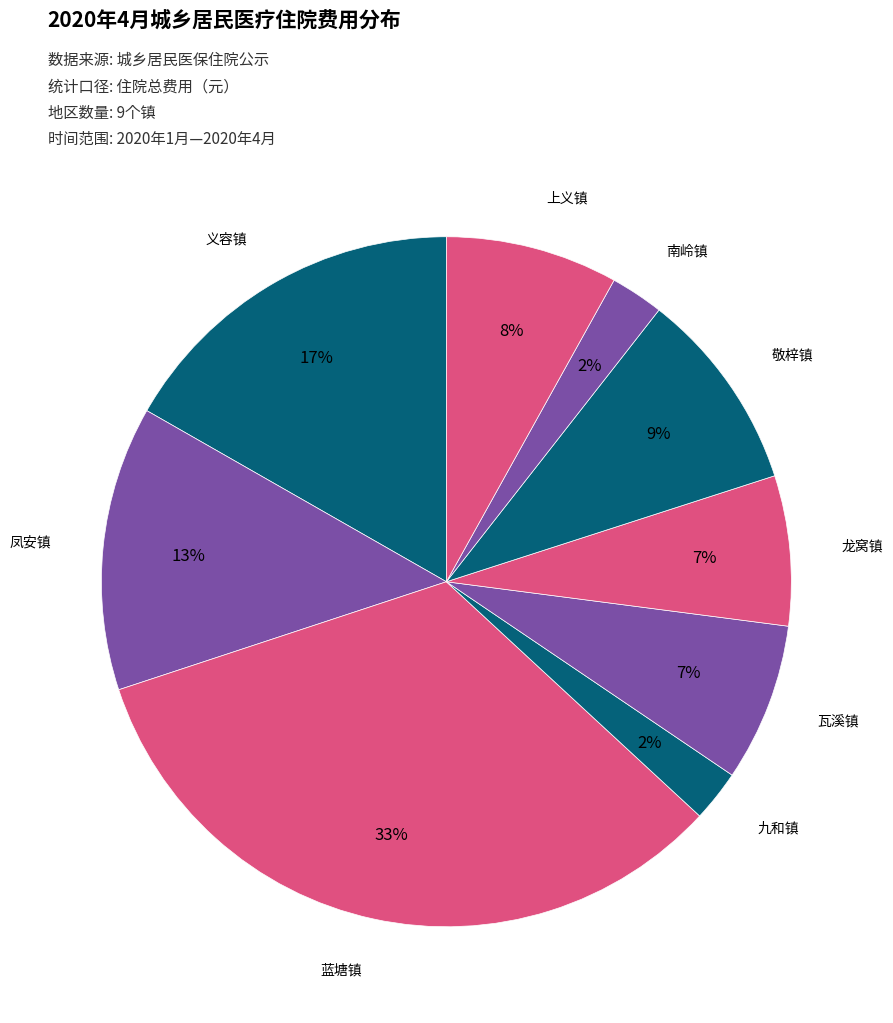

Is the sum of 敬梓镇 and 南岭镇 greater than half?

No